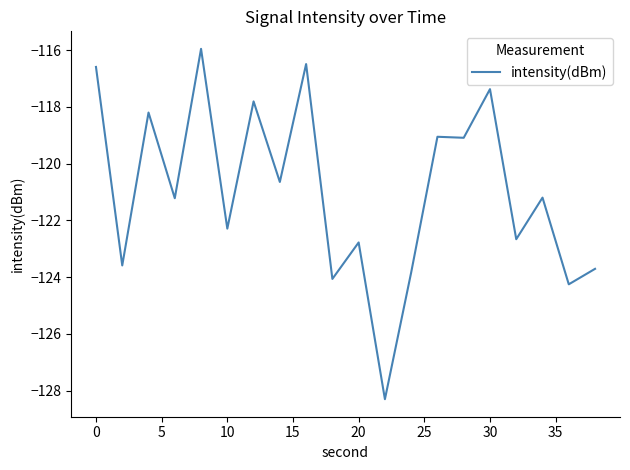

What is the difference between the maximum and minimum values?

12.3